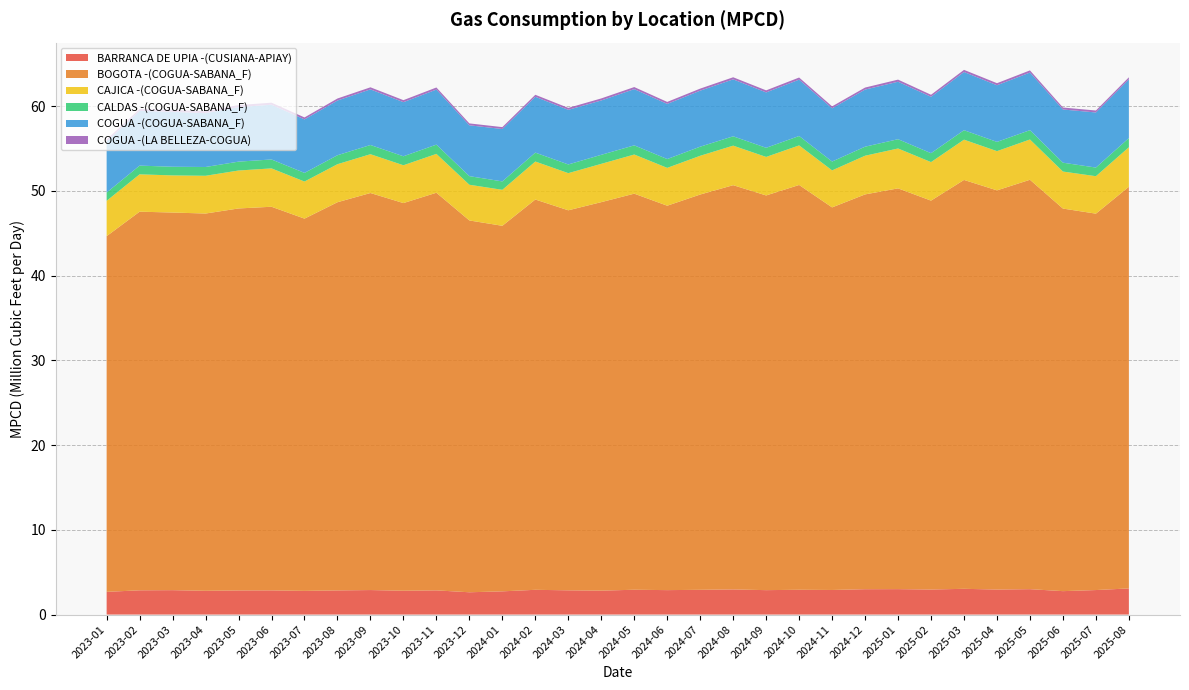

Reading right to left, transcribe all the data shown in this chart.

BARRANCA DE UPIA -(CUSIANA-APIAY): 3.1	2.9	2.8	3.0	3.0	3.0	3.0	3.0	3.0	2.9	2.9	2.9	3.0	2.9	2.9	2.9	2.8	2.9	2.9	2.7	2.6	2.9	2.8	2.9	2.8	2.8	2.9	2.8	2.8	2.9	2.9	2.7
BOGOTA -(COGUA-SABANA_F): 47.4	44.4	45.1	48.3	47.1	48.2	45.9	47.3	46.6	45.1	47.8	46.6	47.7	46.6	45.4	46.7	45.8	44.8	46.1	43.1	43.9	46.9	45.7	46.8	45.8	43.9	45.3	45.1	44.5	44.6	44.7	42.0
CAJICA -(COGUA-SABANA_F): 4.7	4.4	4.4	4.8	4.6	4.8	4.5	4.7	4.6	4.4	4.7	4.5	4.7	4.6	4.5	4.6	4.5	4.4	4.5	4.2	4.2	4.6	4.5	4.6	4.5	4.4	4.5	4.5	4.5	4.4	4.4	4.2
CALDAS -(COGUA-SABANA_F): 1.1	1.0	1.0	1.1	1.1	1.1	1.1	1.1	1.1	1.0	1.1	1.1	1.1	1.1	1.0	1.1	1.1	1.0	1.1	1.0	1.0	1.1	1.1	1.1	1.1	1.0	1.1	1.0	1.0	1.0	1.0	1.0
COGUA -(COGUA-SABANA_F): 6.9	6.5	6.3	6.8	6.7	6.9	6.7	6.8	6.7	6.3	6.7	6.5	6.7	6.6	6.5	6.6	6.4	6.4	6.6	6.2	6.0	6.5	6.4	6.6	6.5	6.3	6.5	6.4	6.3	6.5	6.4	6.0
COGUA -(LA BELLEZA-COGUA): 0.2	0.2	0.2	0.3	0.2	0.3	0.2	0.2	0.2	0.2	0.2	0.2	0.2	0.2	0.2	0.2	0.2	0.2	0.2	0.2	0.2	0.2	0.2	0.2	0.2	0.2	0.2	0.2	0.2	0.2	0.2	0.2